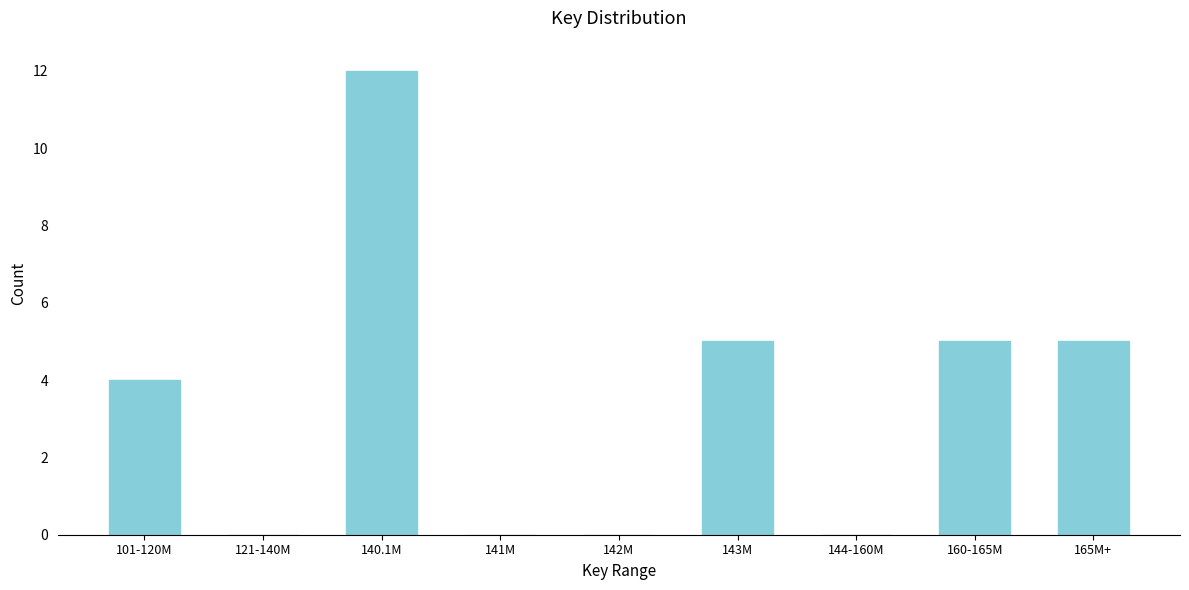

Reading left to right, transcribe all the data shown in this chart.

101-120M=4	121-140M=0	140.1M=12	141M=0	142M=0	143M=5	144-160M=0	160-165M=5	165M+=5